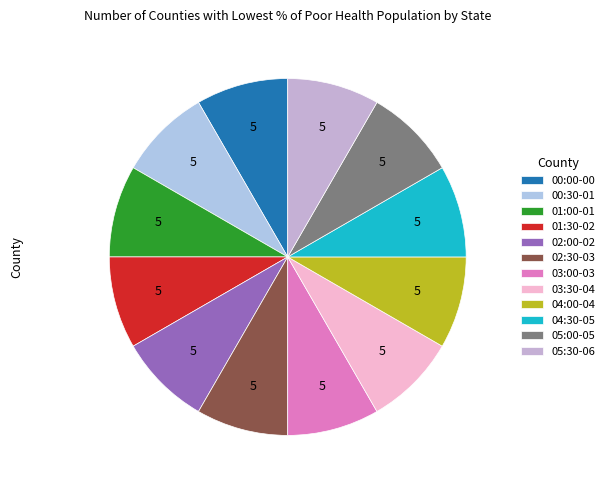

How many segments does this pie chart have?

12